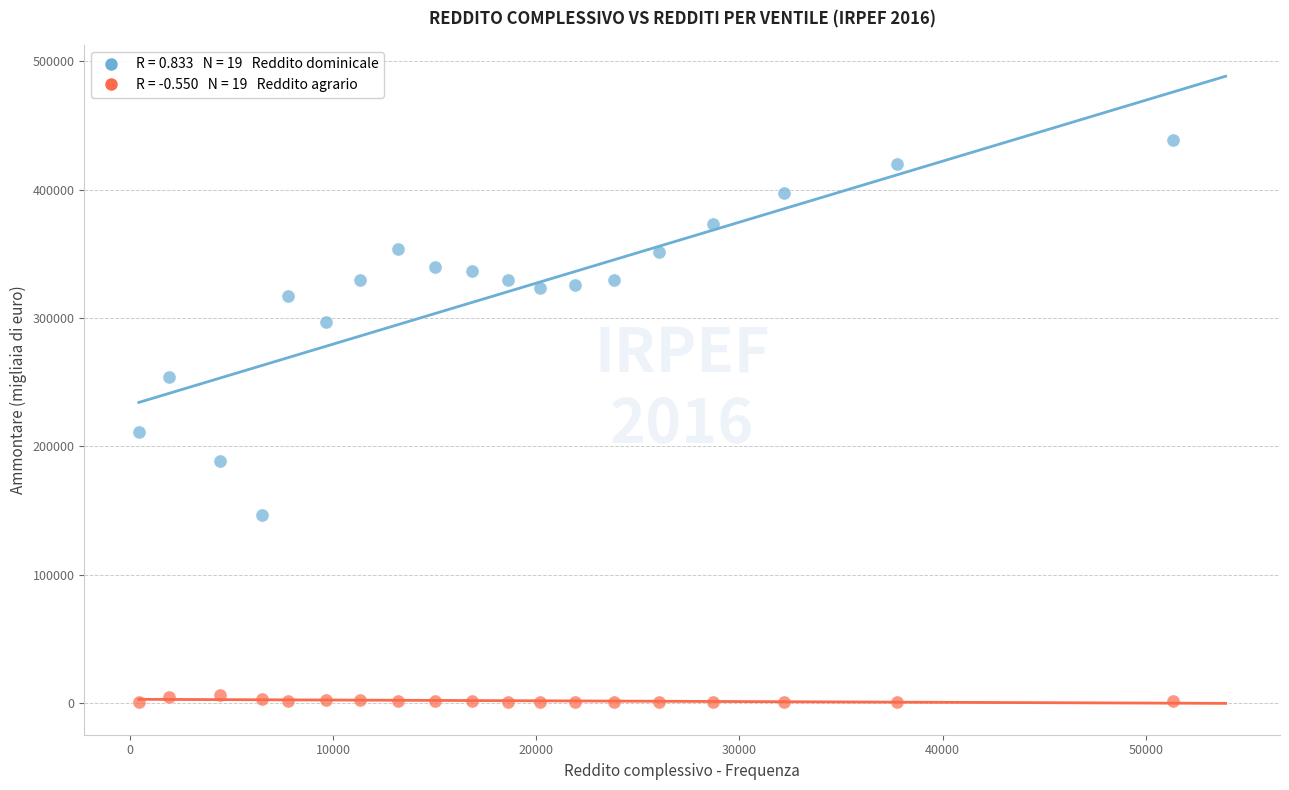

Across all series, what Y value is closest to 219585?

211016